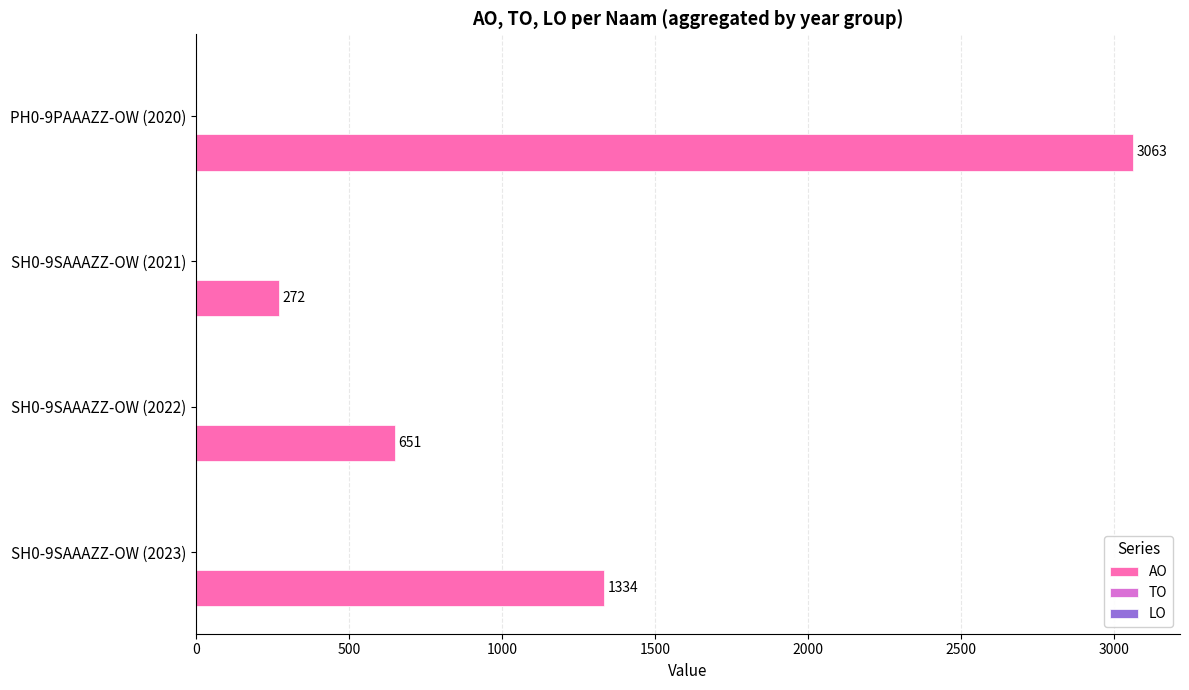

List the labels in order of value, largest first.

PH0-9PAAAZZ-OW (2020), SH0-9SAAAZZ-OW (2023), SH0-9SAAAZZ-OW (2022), SH0-9SAAAZZ-OW (2021)